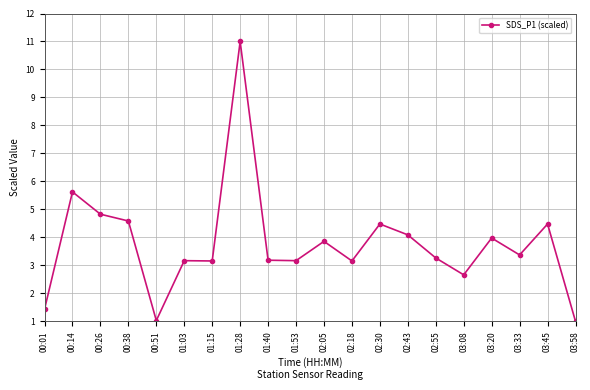

What is the change in value from 00:38 to 02:43?

-0.5